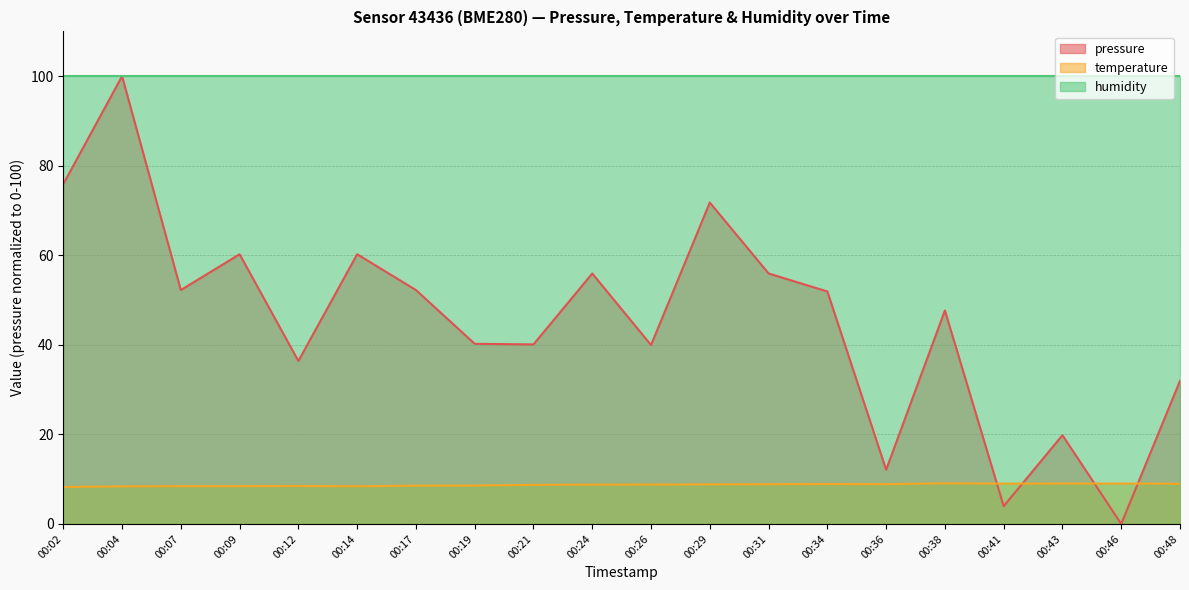

Where do temperature and pressure first cross each other?

00:38 and 00:41